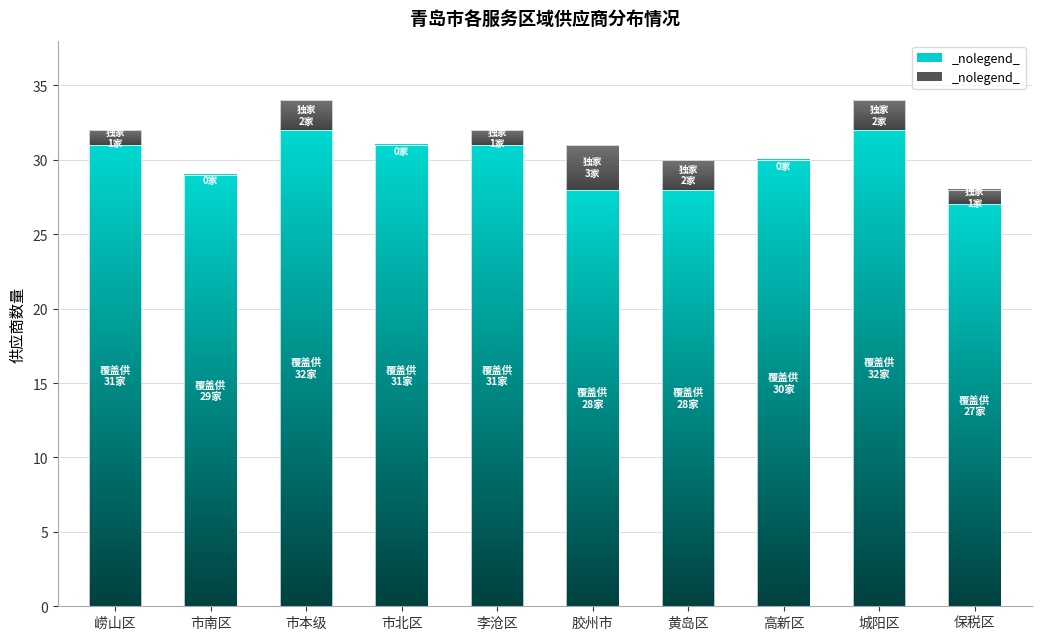

How many bars are there in each group?

2